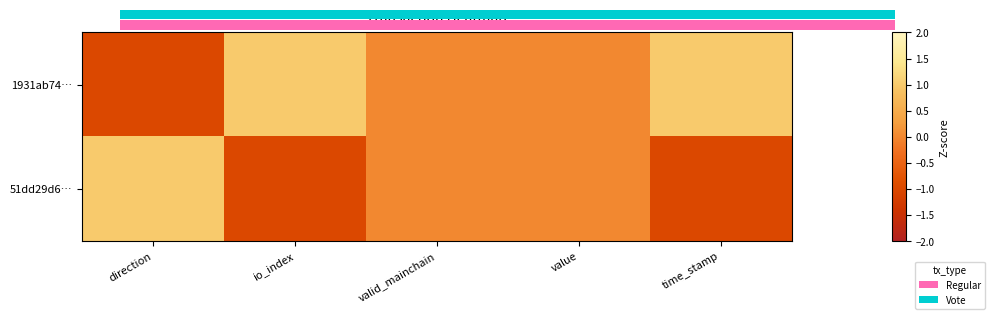

What is the sum of all 1931ab74… values?

1